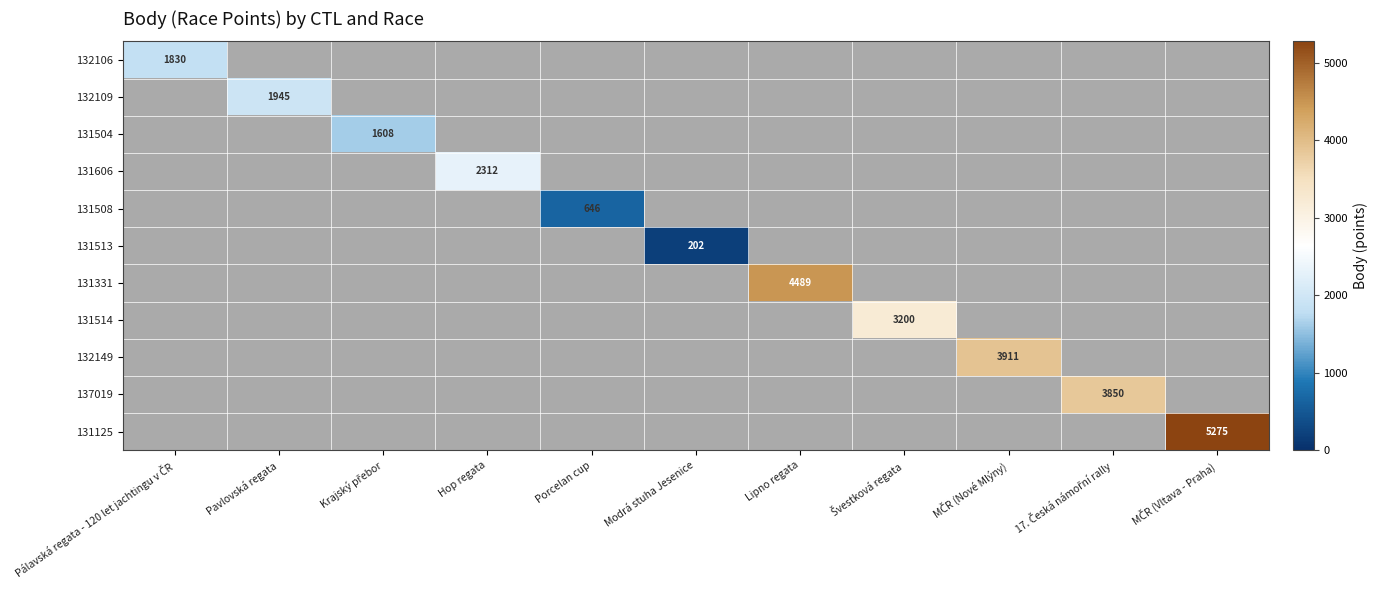

How many positive values does the 131125 series have?

1